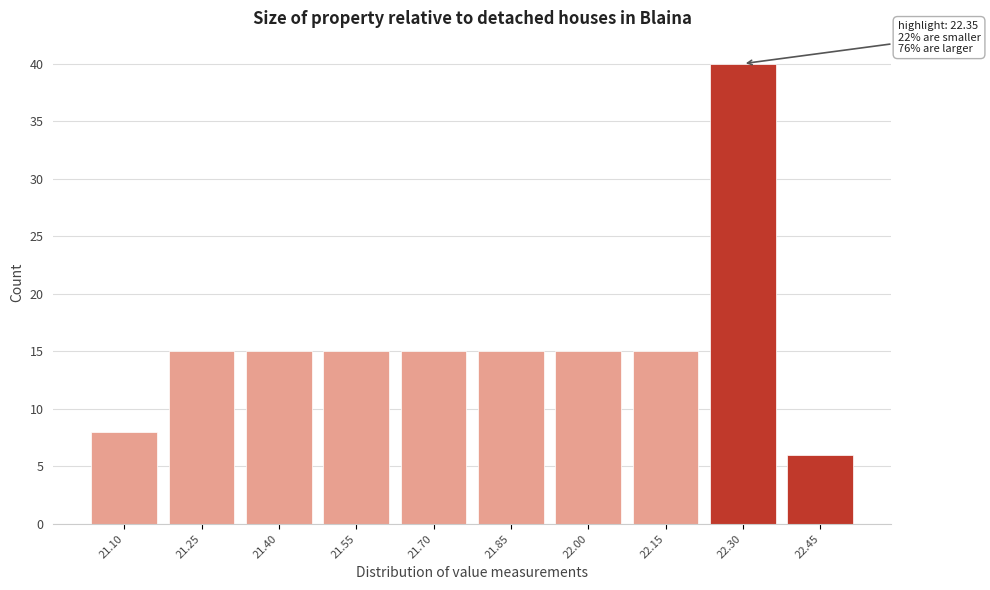

Reading left to right, what are all the values shown in this chart?

21.10=8	21.25=15	21.40=15	21.55=15	21.70=15	21.85=15	22.00=15	22.15=15	22.30=40	22.45=6